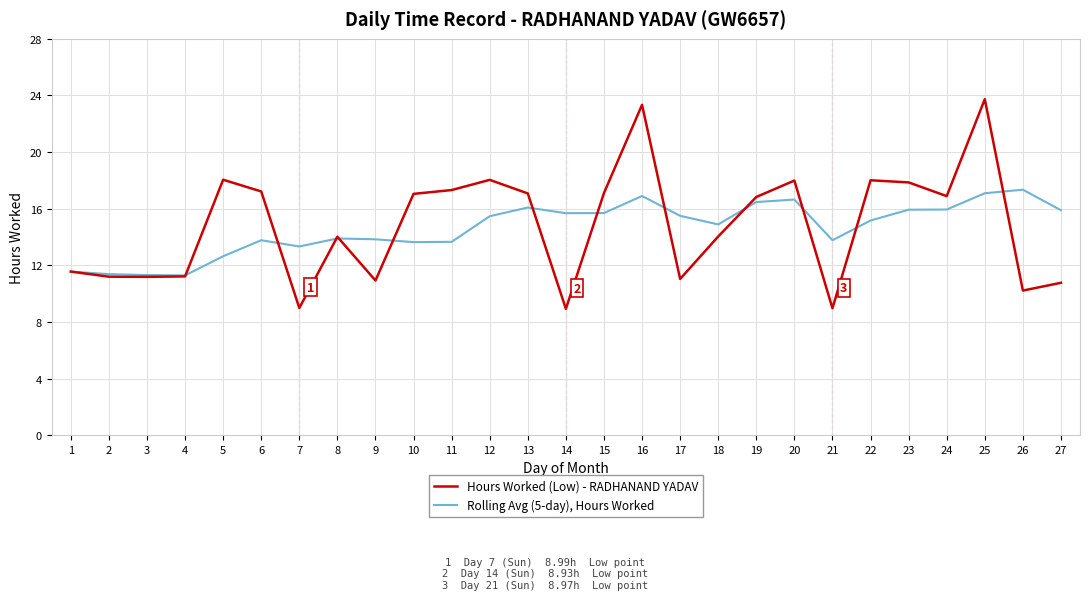

Which series changed the most between 4 and 20?

Hours Worked (Low) - RADHANAND YADAV